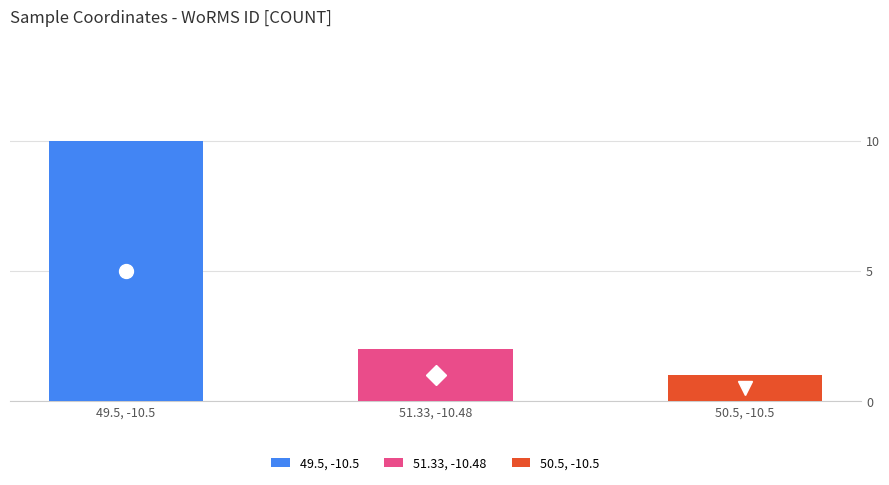

Does the chart contain stacked bars?

Yes